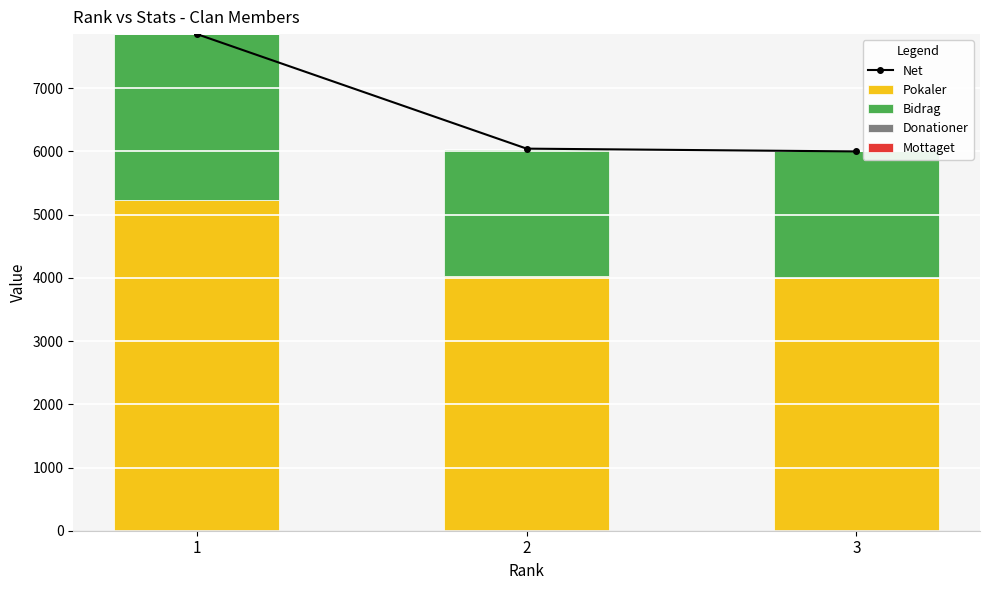

Reading right to left, extract all data points from this chart.

Net: 3=6001	2=6045	1=7857
Pokaler: 3=4001	2=4030	1=5238
Bidrag: 3=2000	2=2015	1=2619
Donationer: 3=0	2=0	1=0
Mottaget: 3=0	2=0	1=0